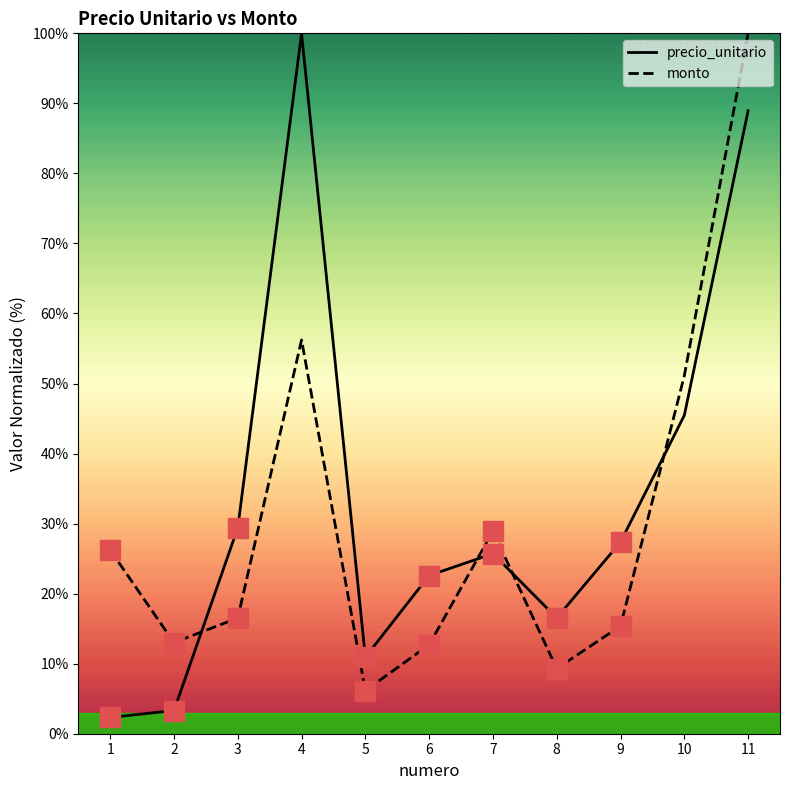

Which series has the widest spread of Y values?

precio_unitario